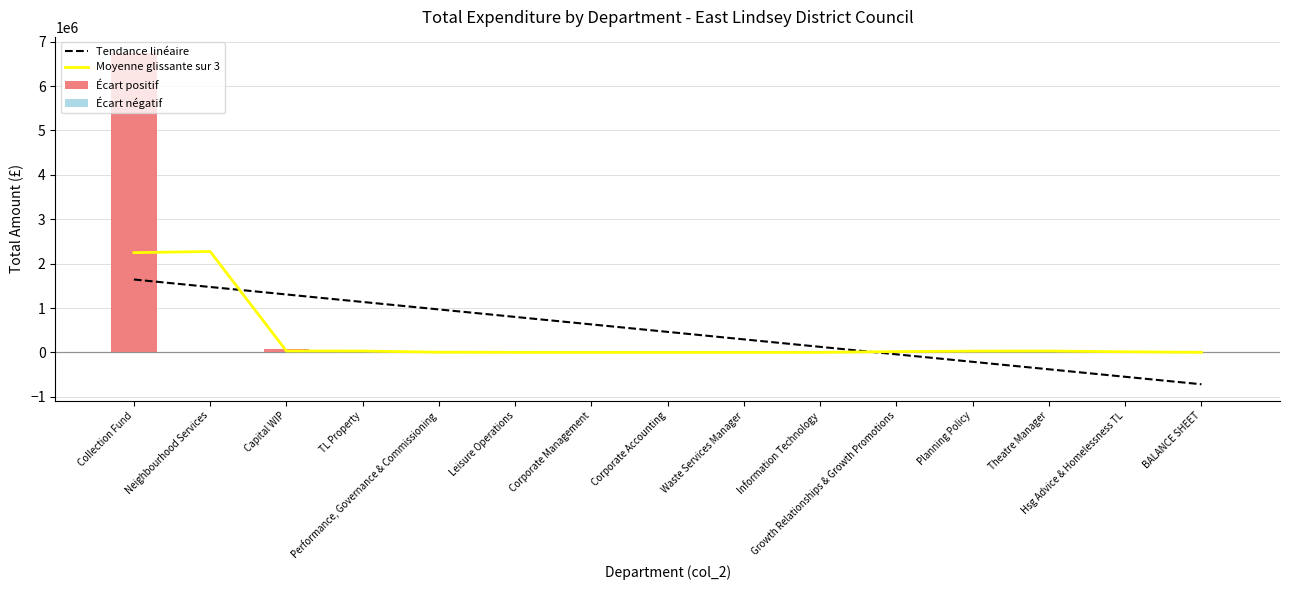

What is the value of the Moyenne glissante sur 3 bar at the 4th from the left?

30730.0